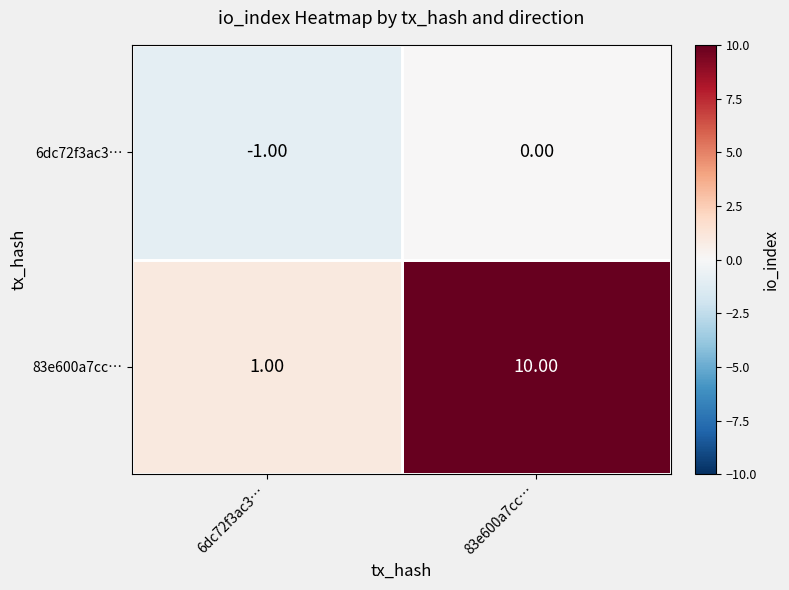

List the labels in order of 6dc72f3ac3… value, largest first.

83e600a7cc…, 6dc72f3ac3…